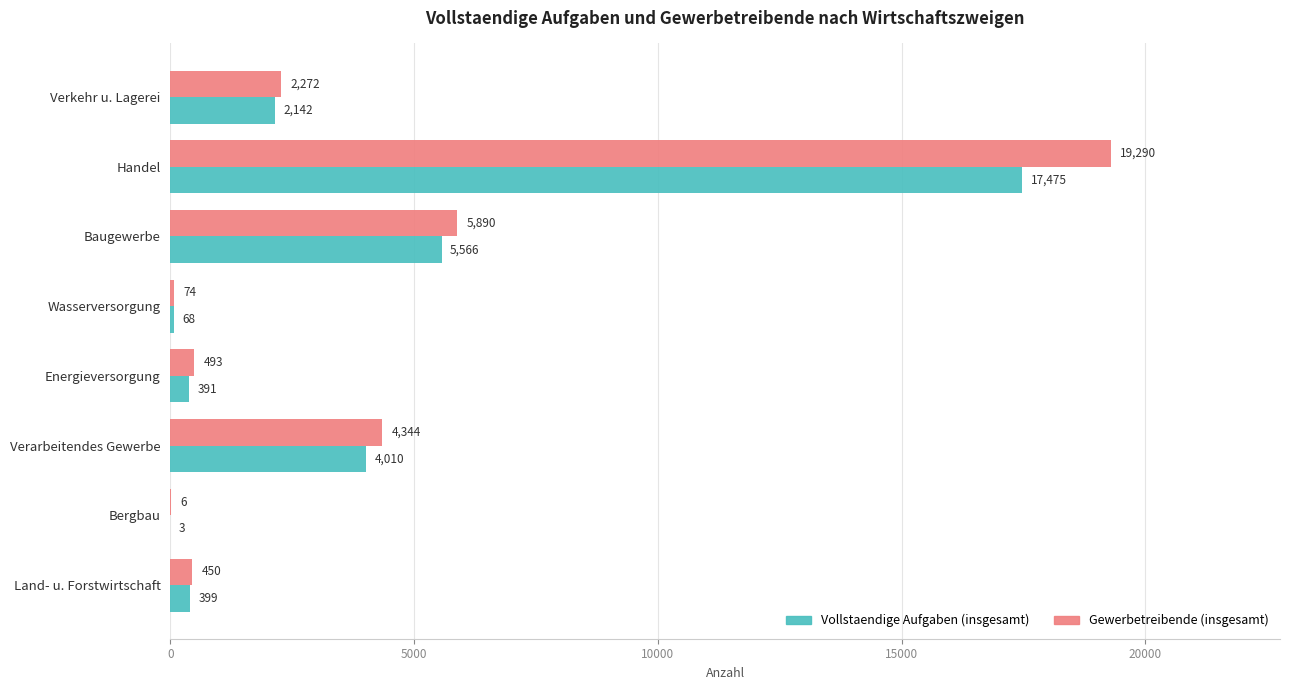

What are all the series names shown in the legend?

Vollstaendige Aufgaben (insgesamt), Gewerbetreibende (insgesamt)